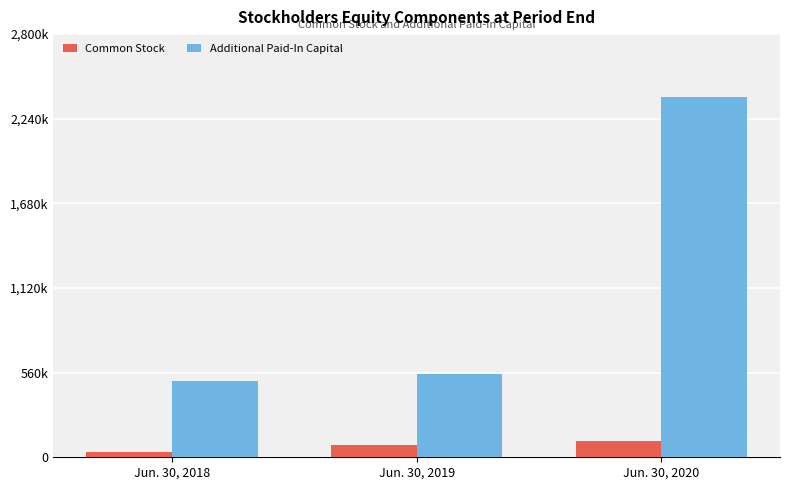

Does the chart contain stacked bars?

No